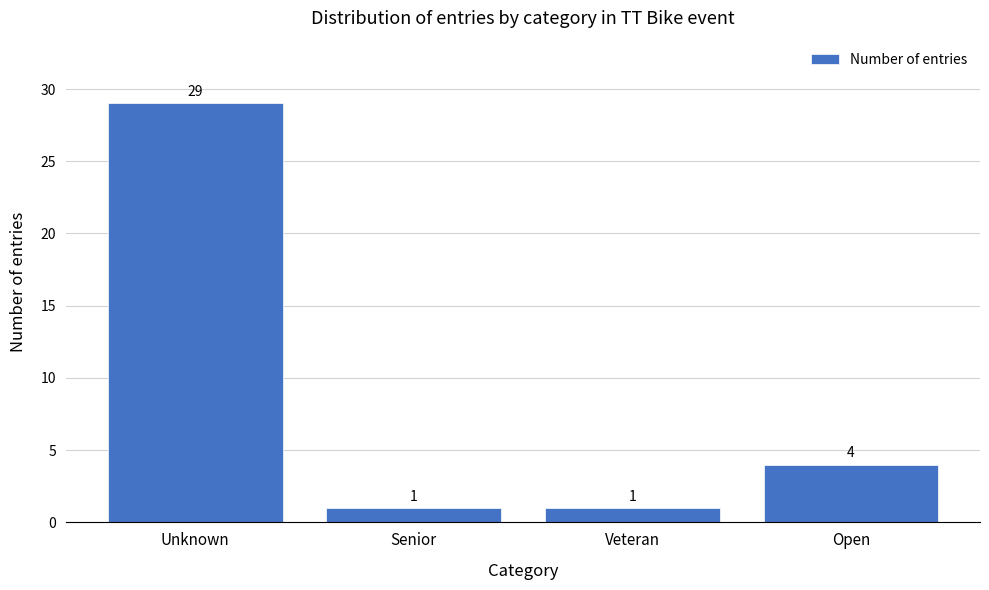

Reading left to right, what are all the values shown in this chart?

29	1	1	4